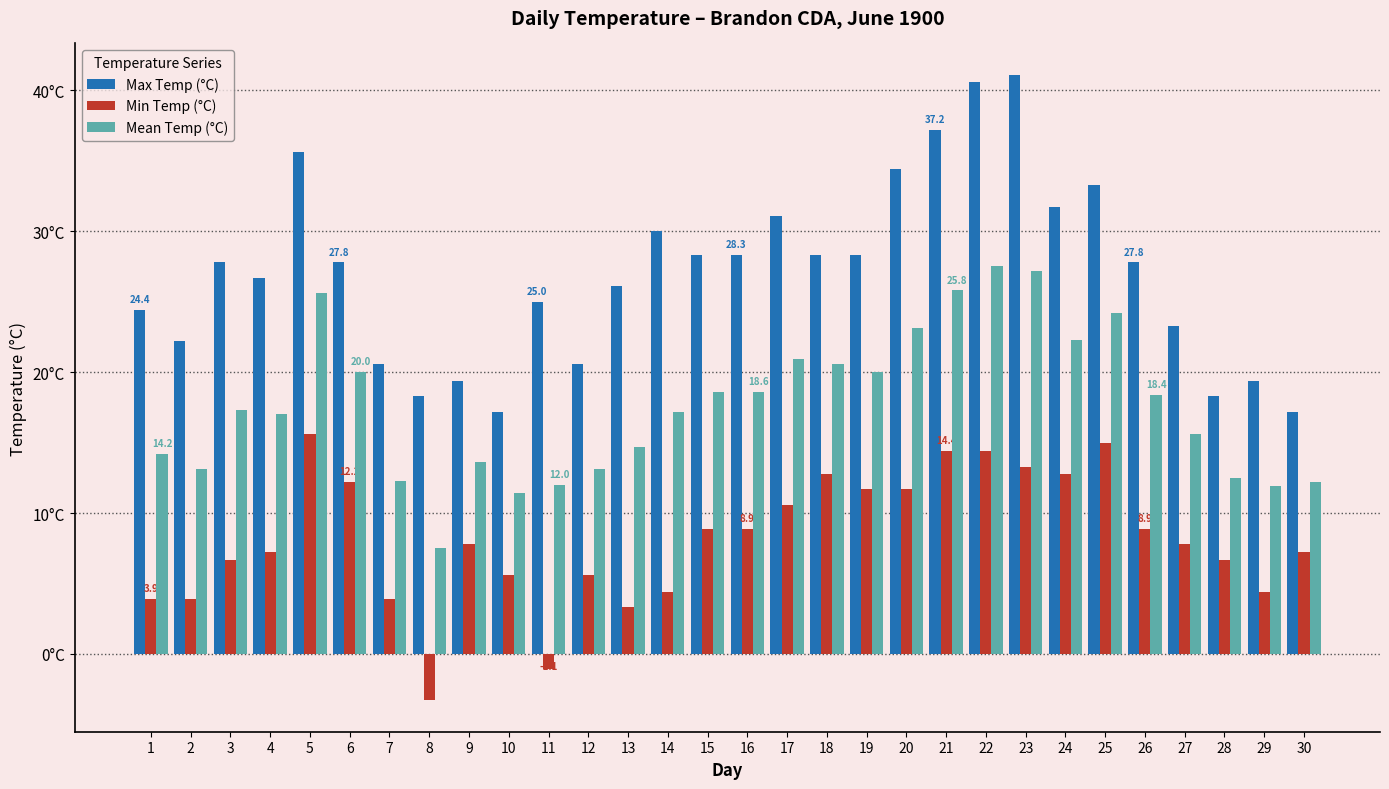

Are the bars grouped side by side (vs. stacked)?

Yes